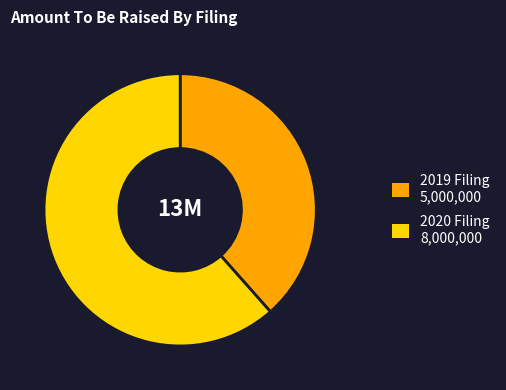

Count the number of slices in the pie.

2